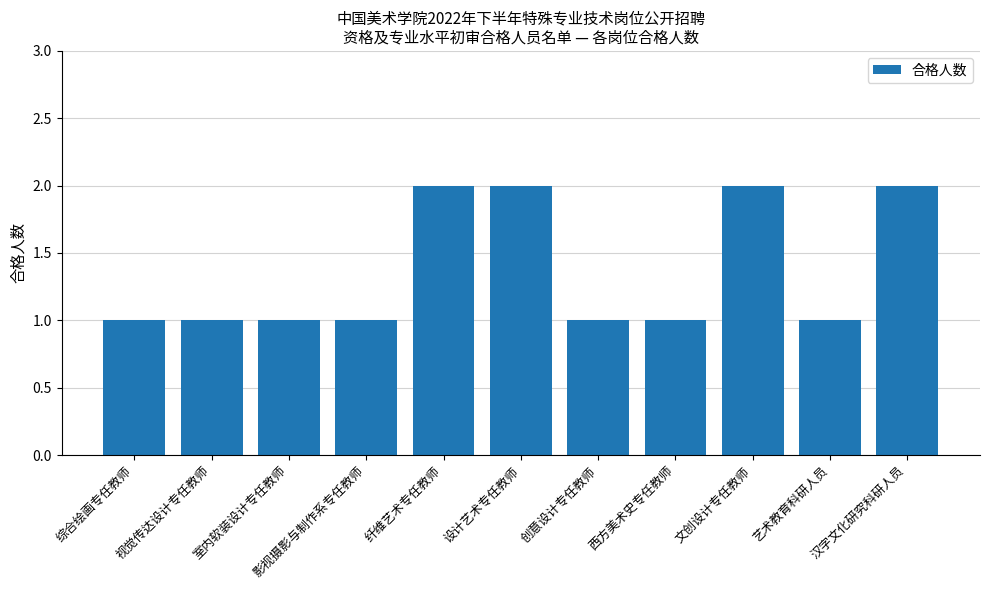

True or false: the data shows 2 at 影视摄影与制作系专任教师.

False